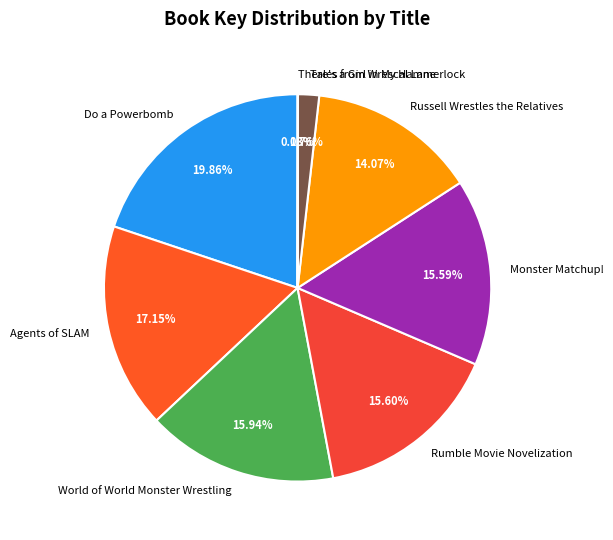

Does any single category account for the majority?

No